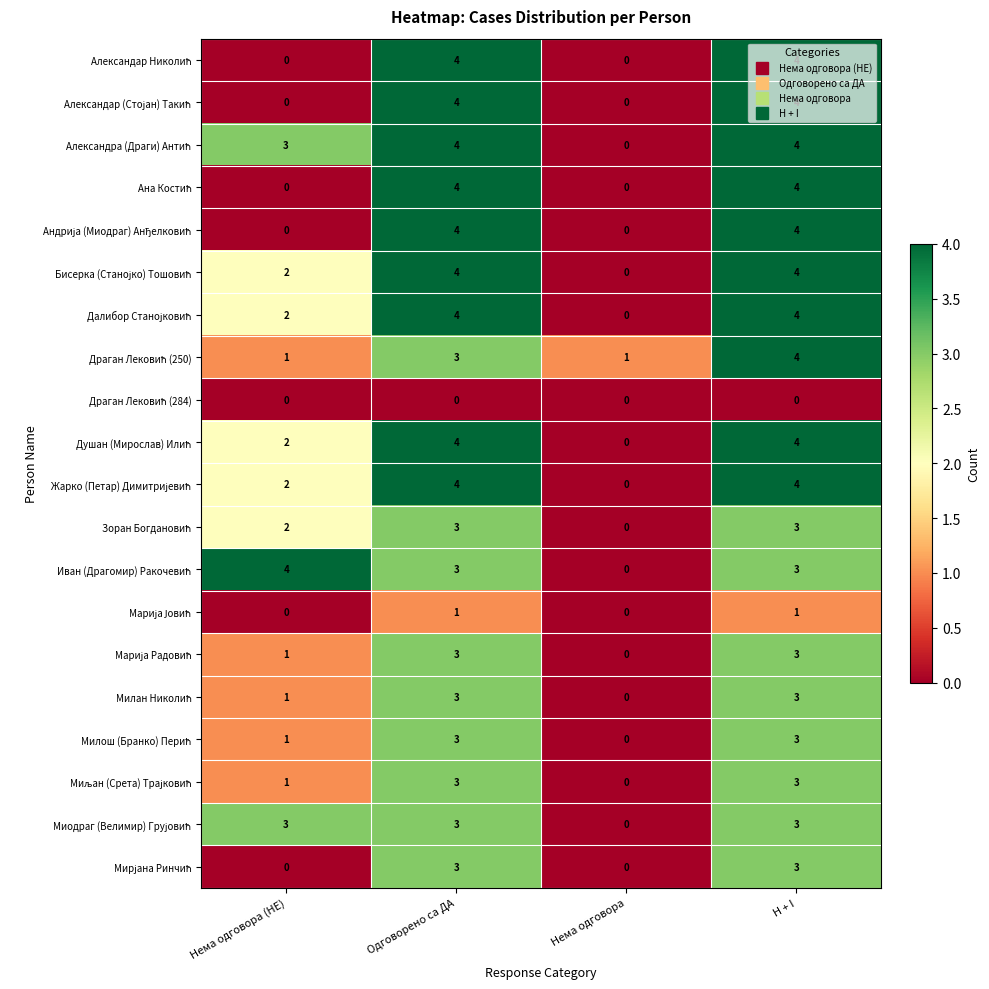

What is the greatest value displayed?

4